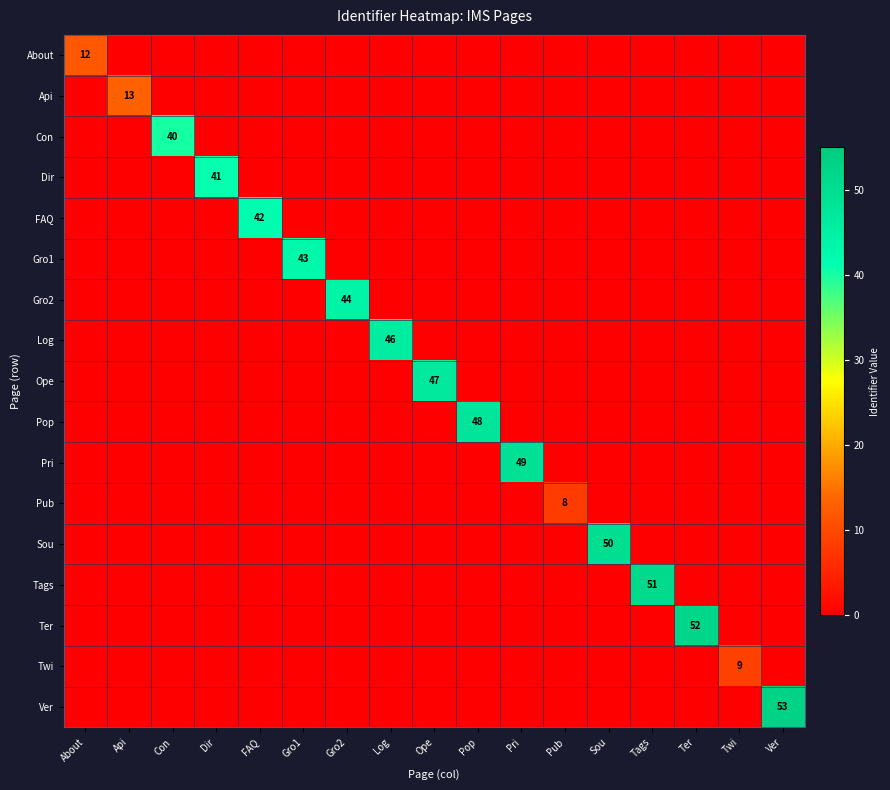

True or false: Ope has a value of 27 at Ope.

False